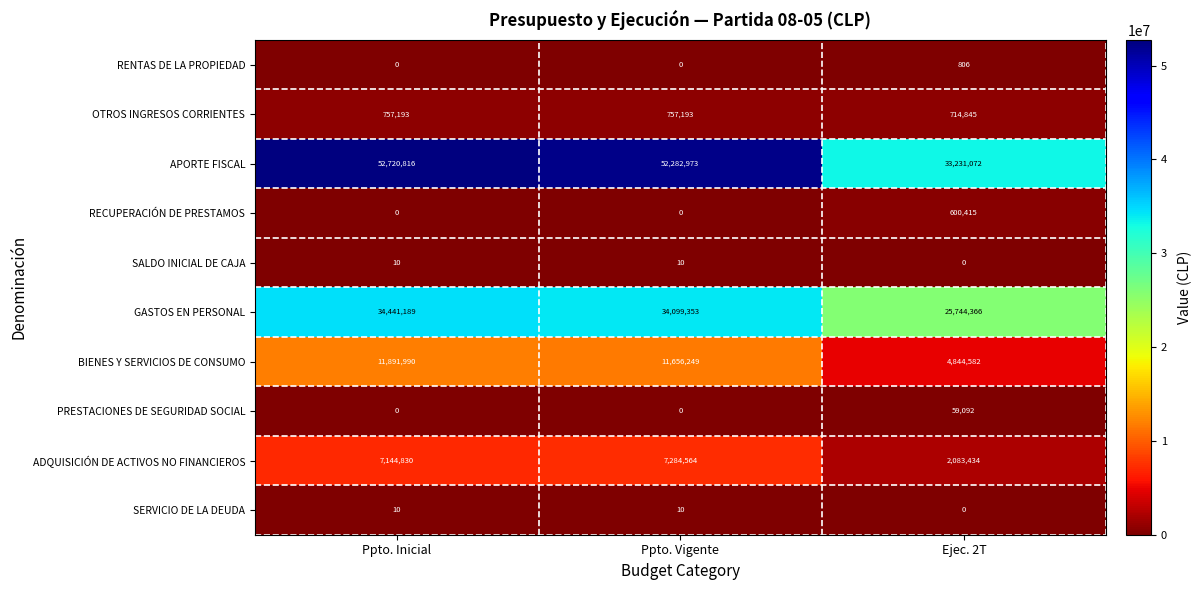

At which category is the sum across all series the highest?

Ppto. Inicial